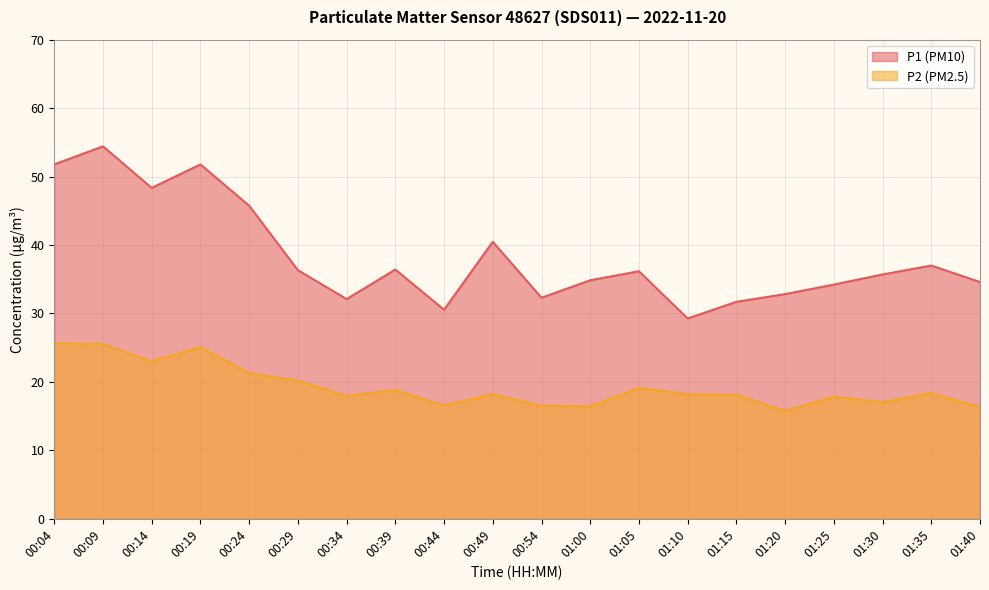

At which category does the chart reach its minimum across all series?

01:20